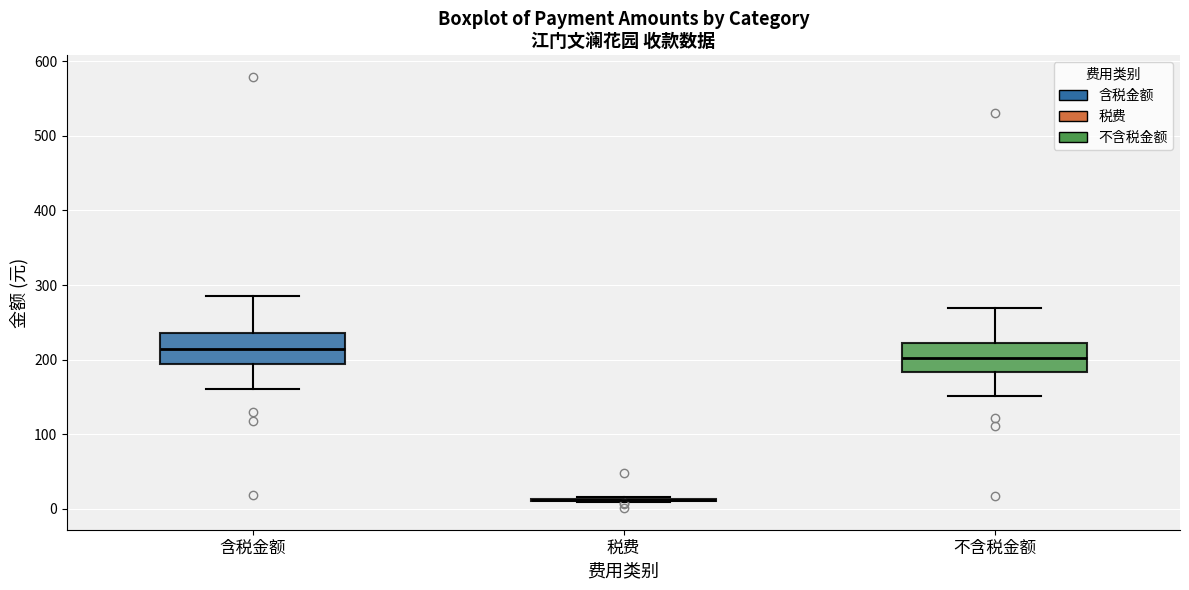

Where is the lower edge of the box for 含税金额 on the y-axis? The values are not printed on the chart, so give them approximately, as read against the axis.

190